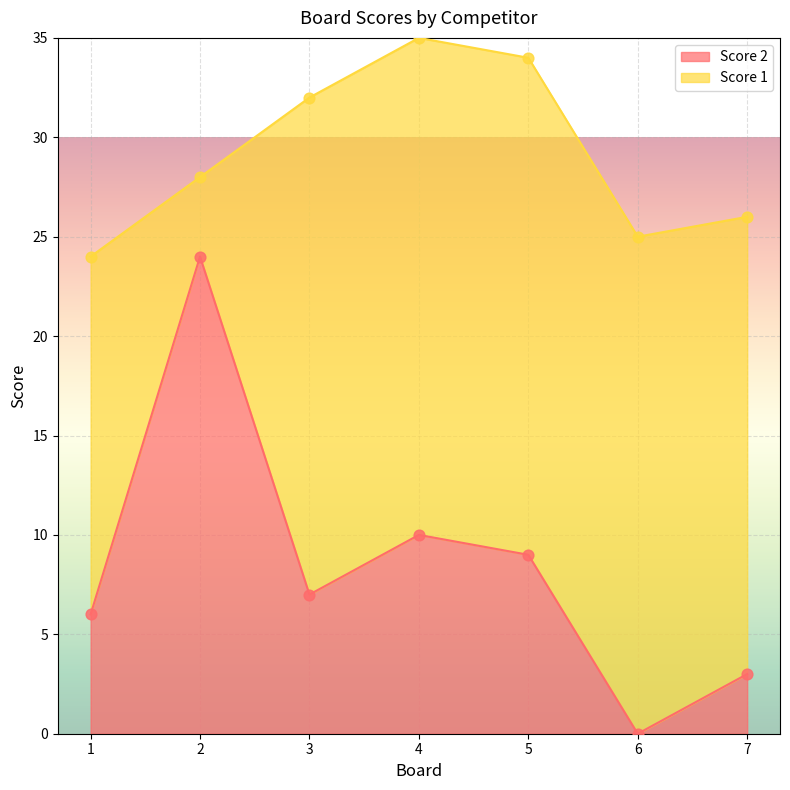

Between 1 and 4, which is larger?

4